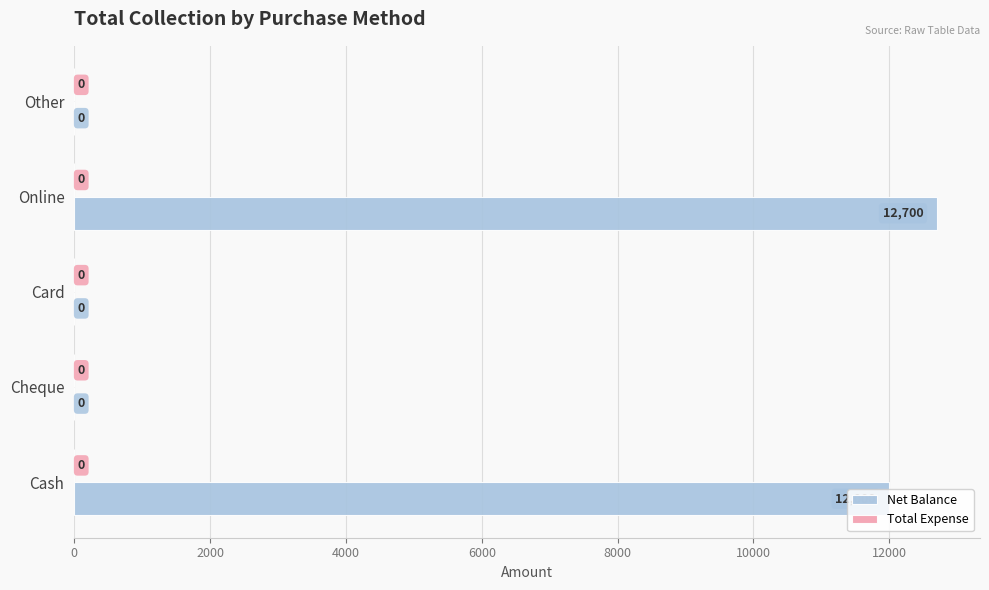

Are the bars horizontal?

Yes